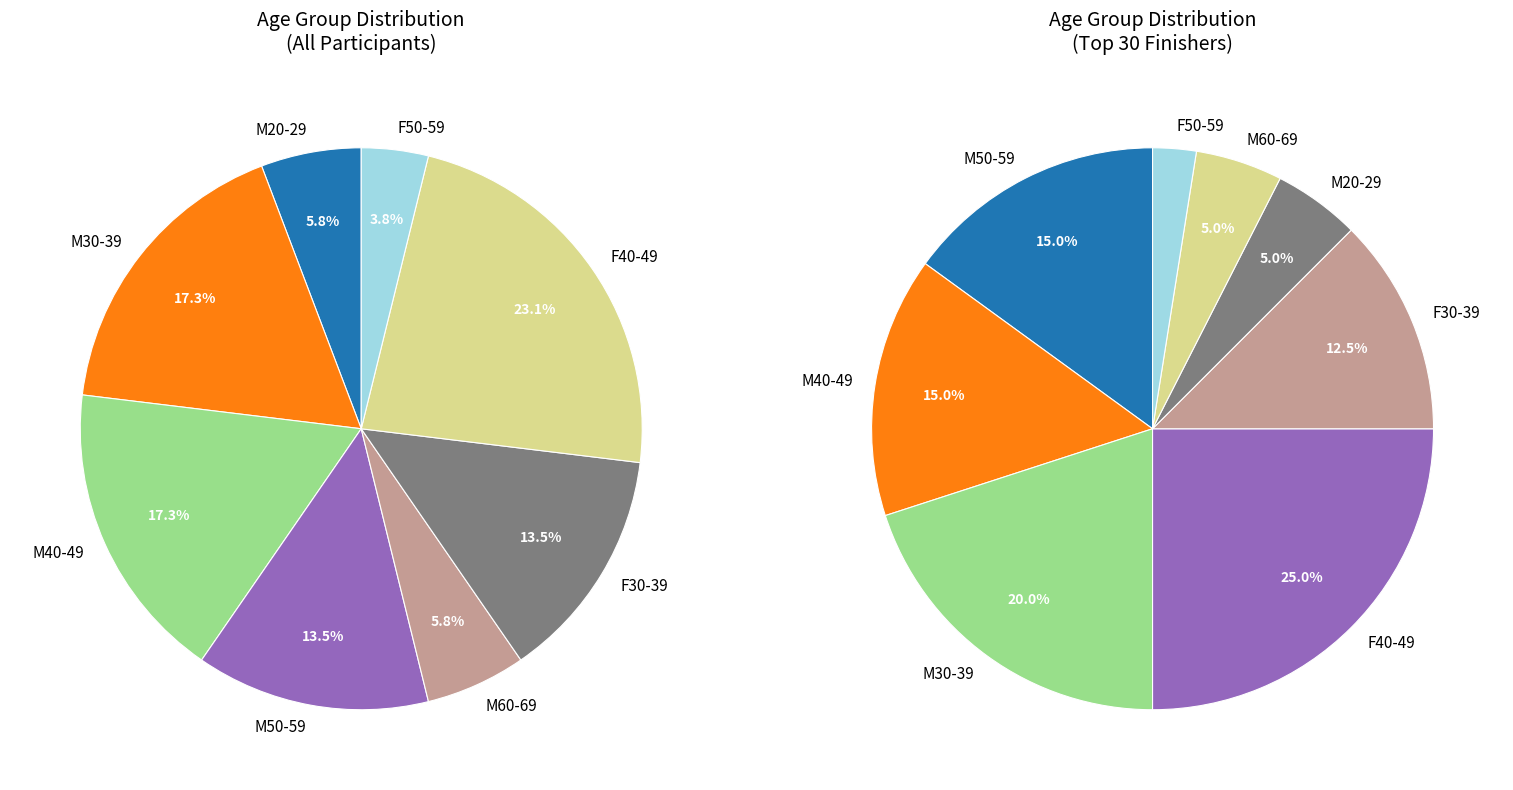

To the nearest percent, what is the difference between the largest and smallest slice percentages?

19%